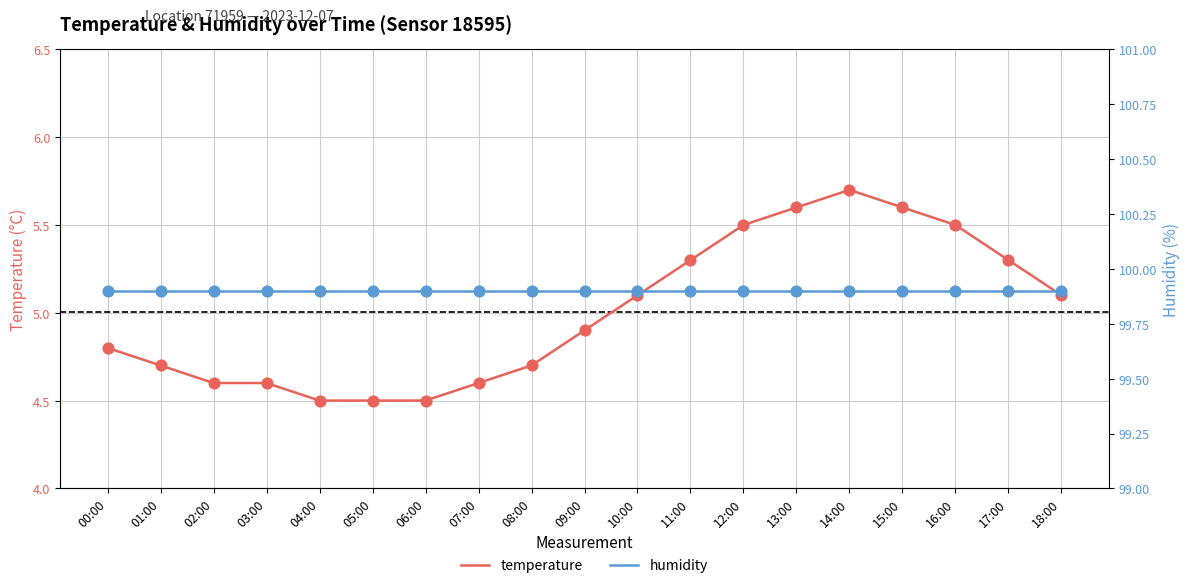

At which category is the sum across all series the highest?

14:00